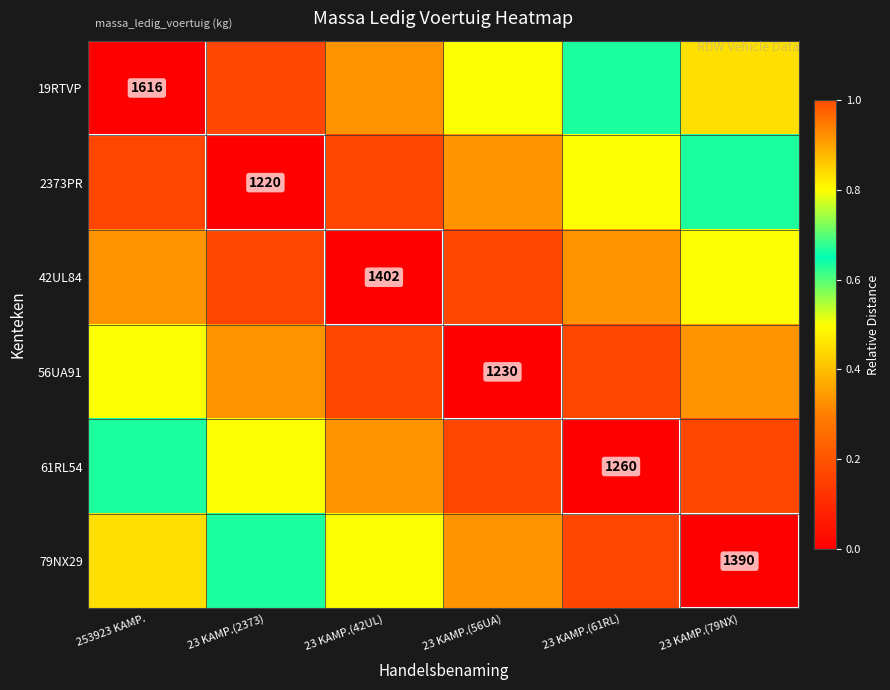

Is the value of 61RL54 at 23 KAMP.(79NX) greater than the value of 56UA91 at 23 KAMP.(42UL)?

No